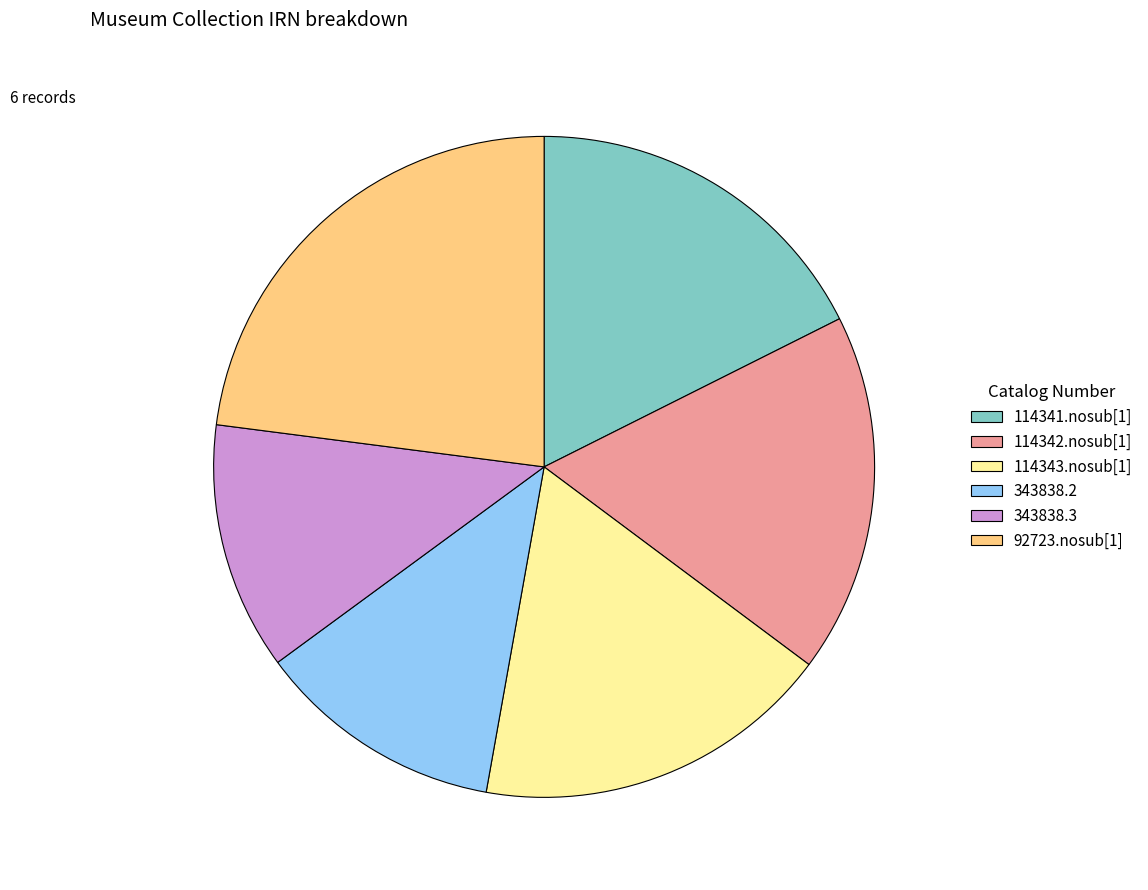

Between 114343.nosub[1] and 343838.3, which is larger?

114343.nosub[1]